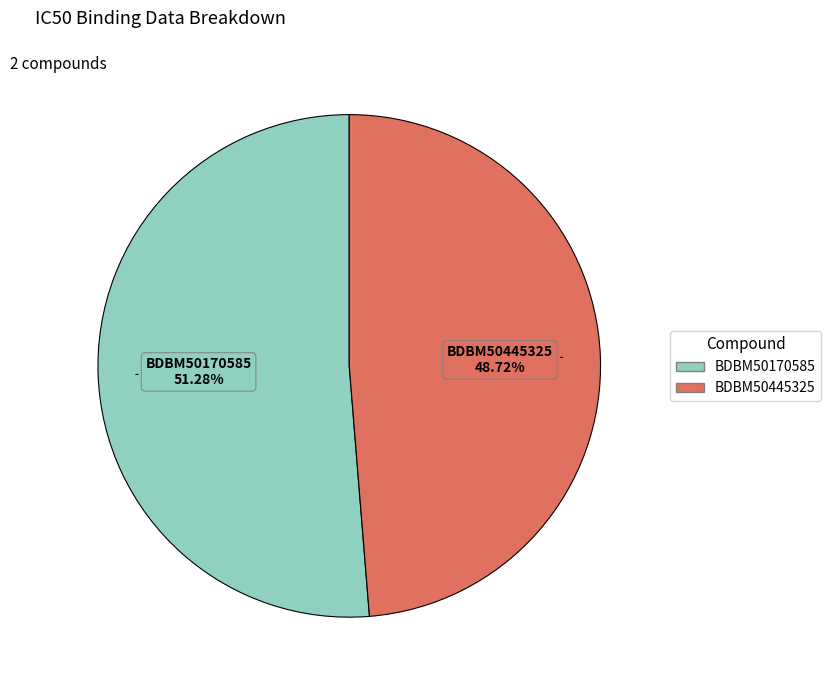

What percentage is the BDBM50170585 slice, to the nearest percent?

51%